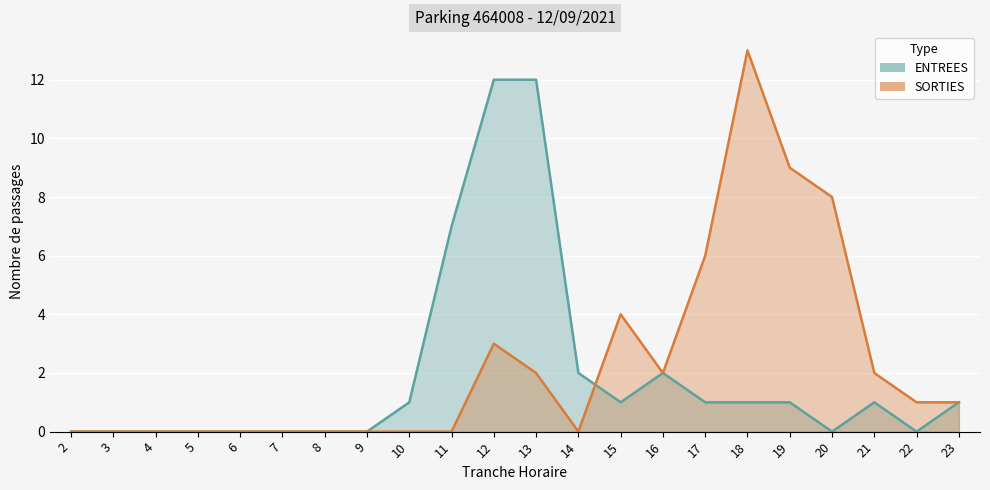

Between 12 and 18, which series saw the biggest shift?

ENTREES